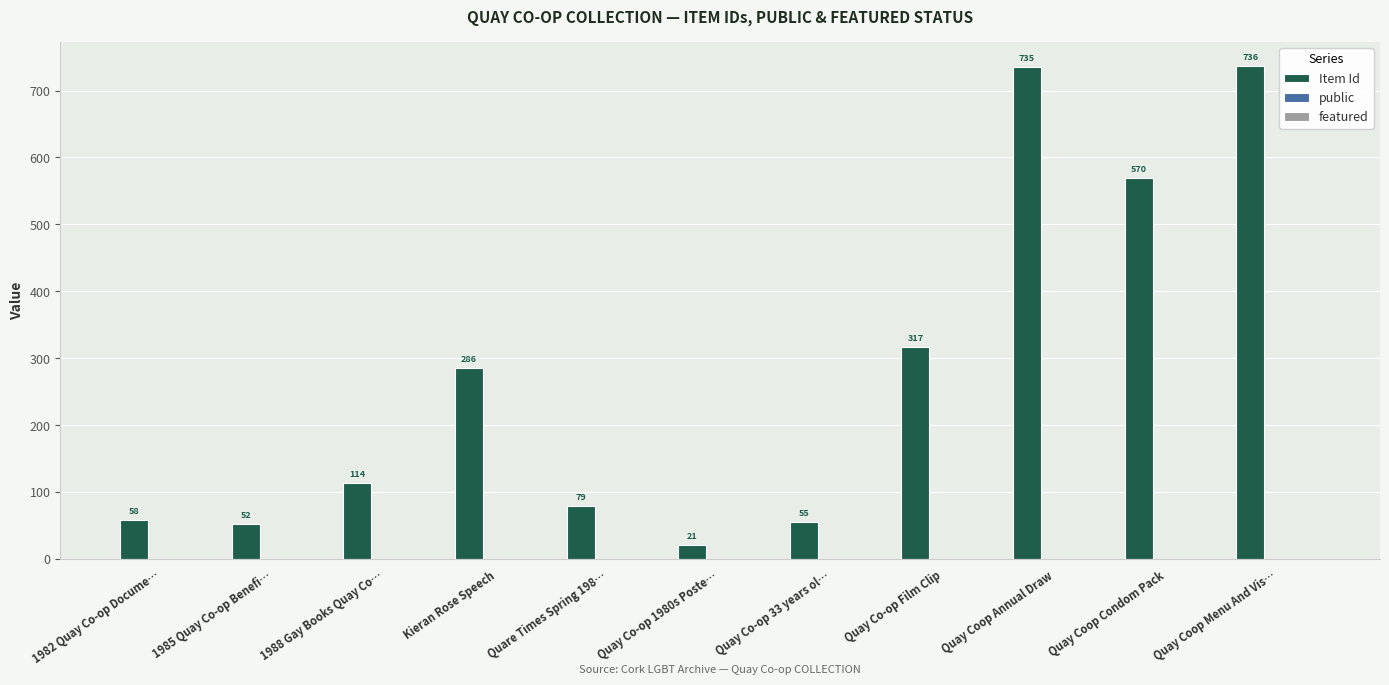

Which series changed the most between 1985 Quay Co-op Benefi… and Quare Times Spring 198…?

Item Id